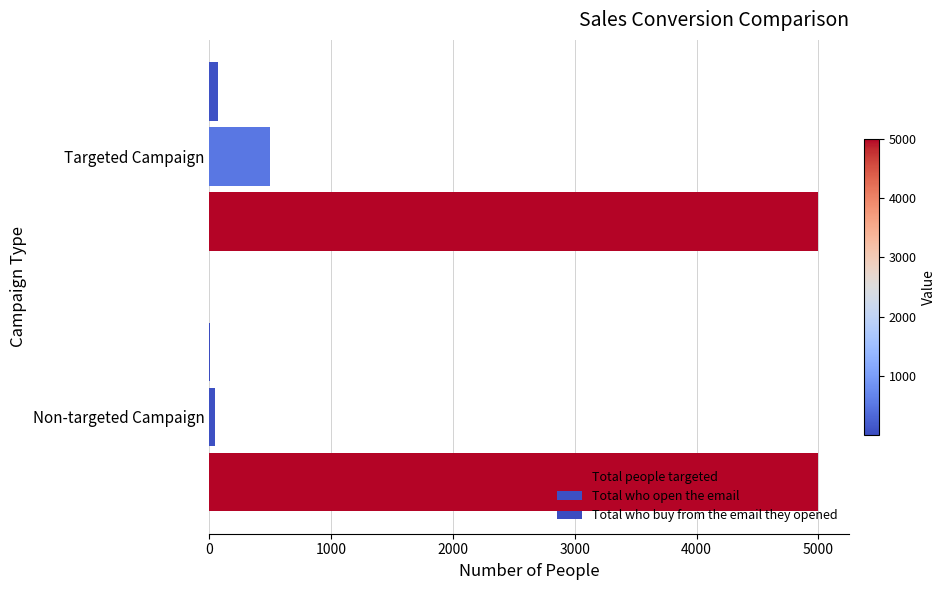

How many distinct data groups are displayed?

3